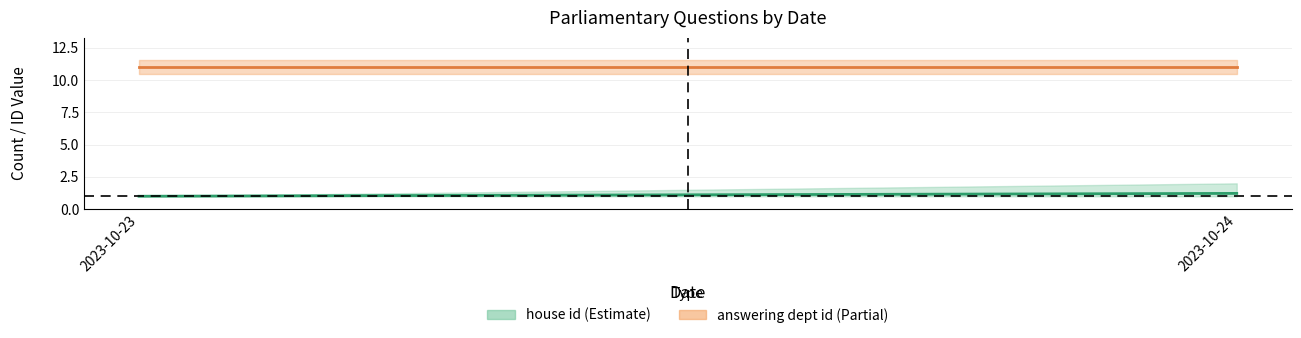

True or false: house id has a value of 1 at 2023-10-24.

False